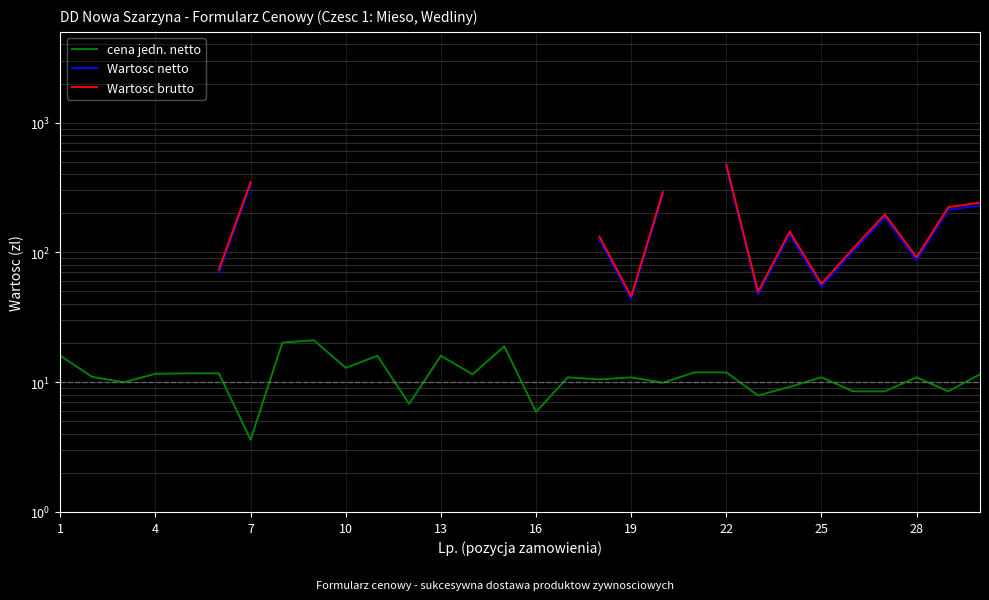

How many values in Wartosc brutto are above zero?

19